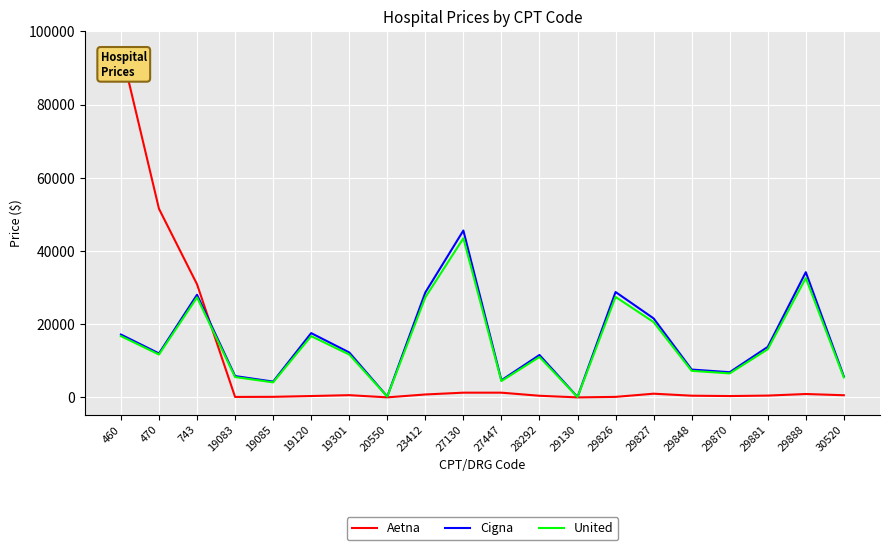

Which series has the largest range (max minus min)?

Aetna